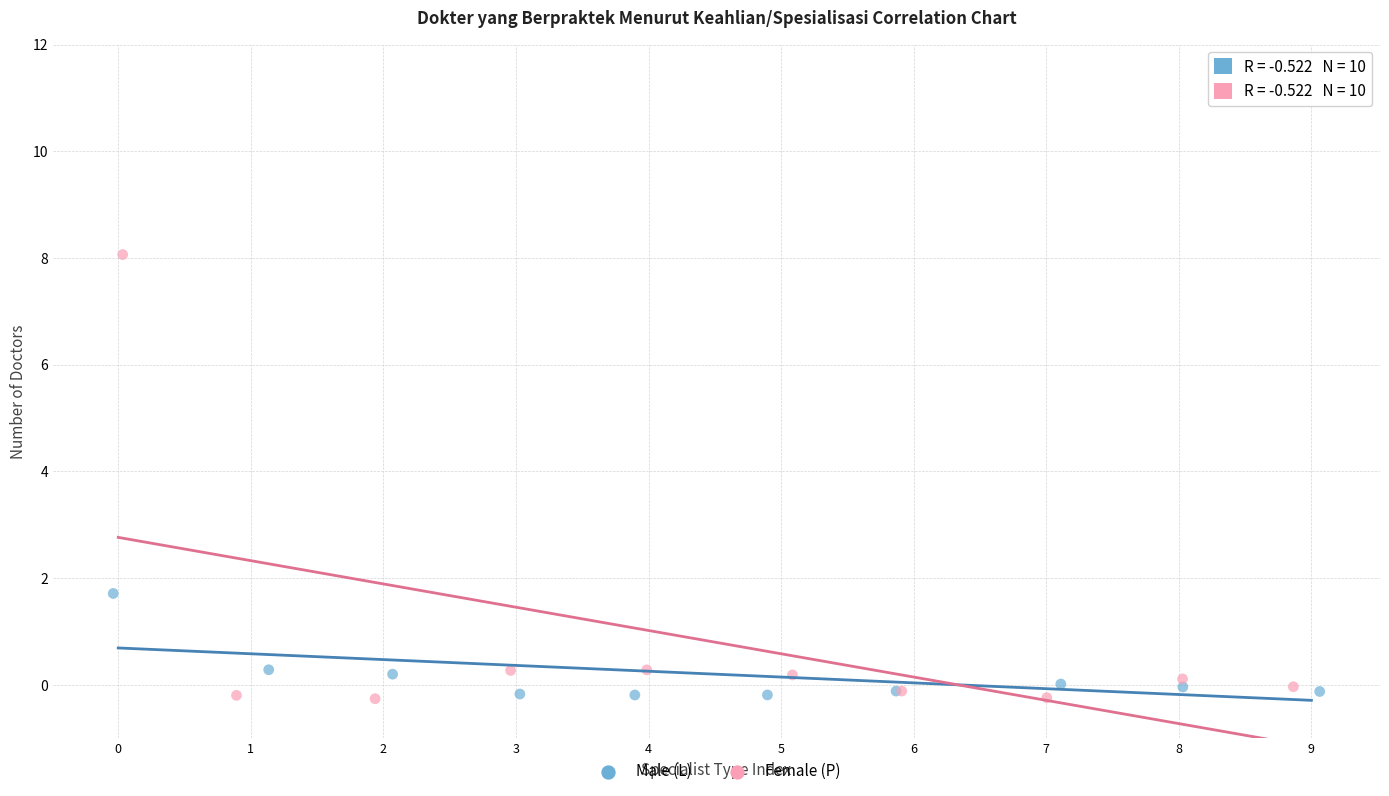

Which series has the widest spread of Y values?

Female (P)